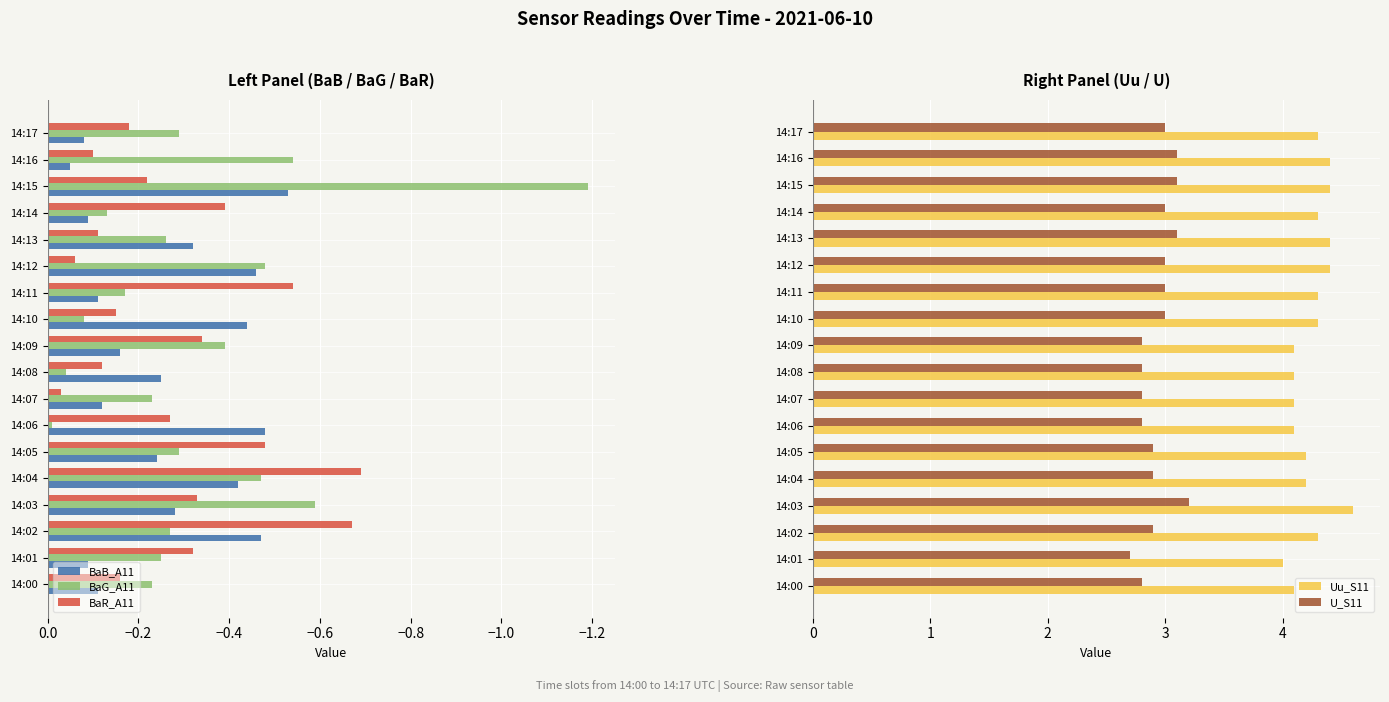

Which series has the largest total across all categories?

Uu_S11